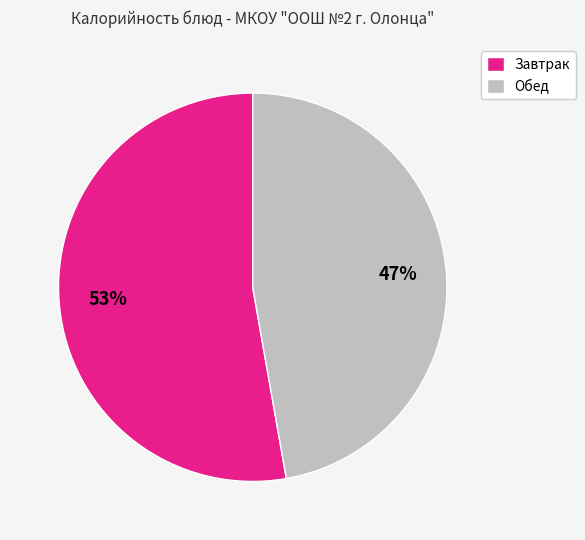

Approximately how many times larger is the value at Завтрак compared to Обед?

1.1